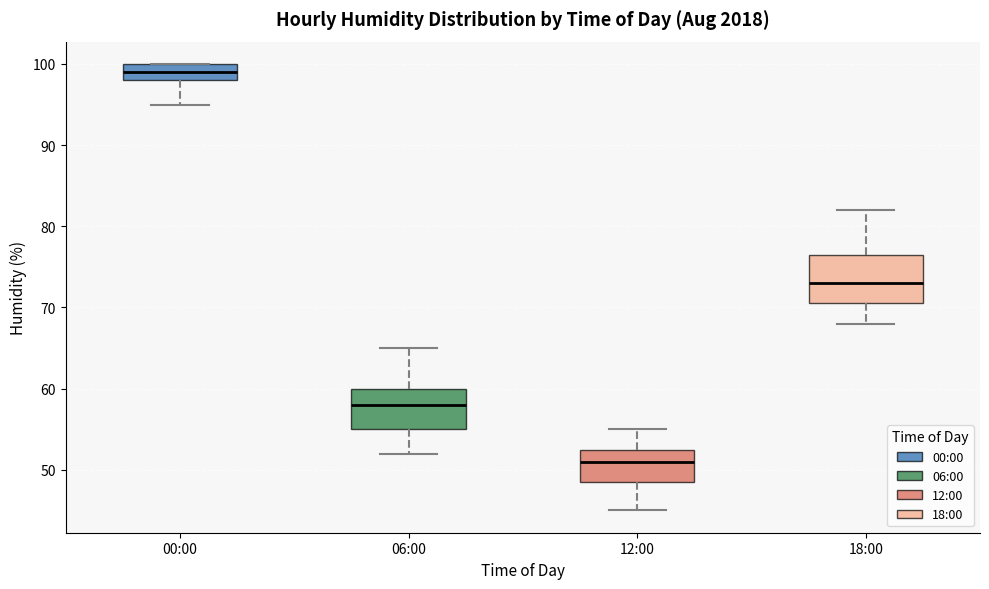

Where does the lower whisker of the box for 06:00 end on the y-axis? The values are not printed on the chart, so give them approximately, as read against the axis.

52